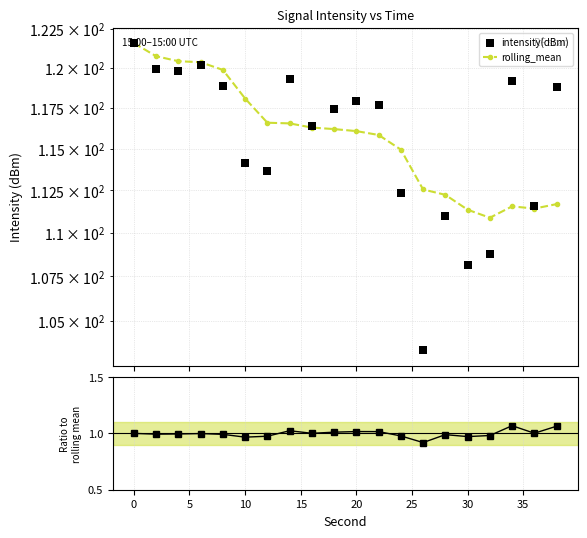

Which series has the widest spread of Y values?

intensity(dBm)